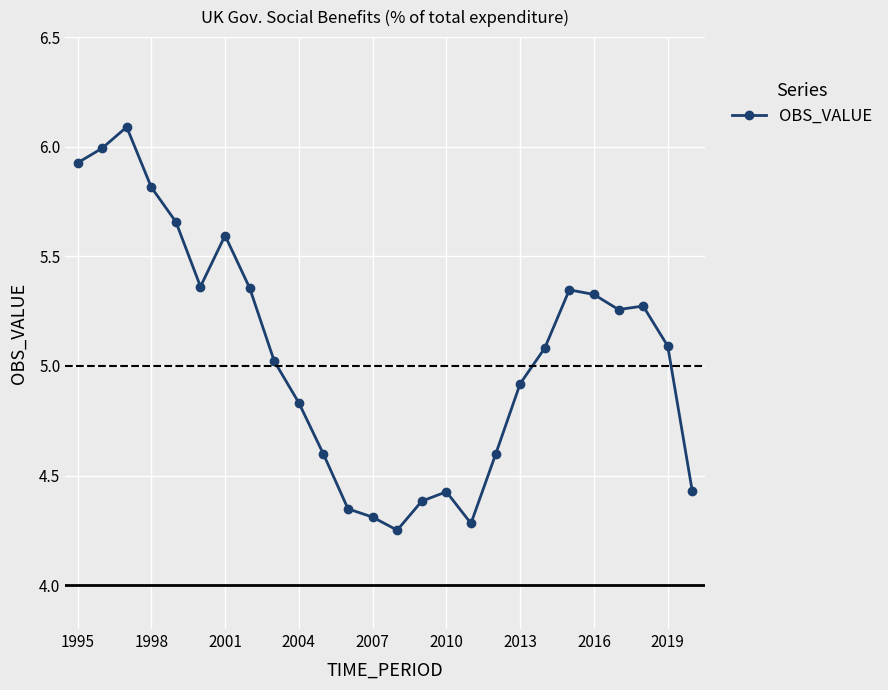

What is the difference between the maximum and minimum values?

1.8